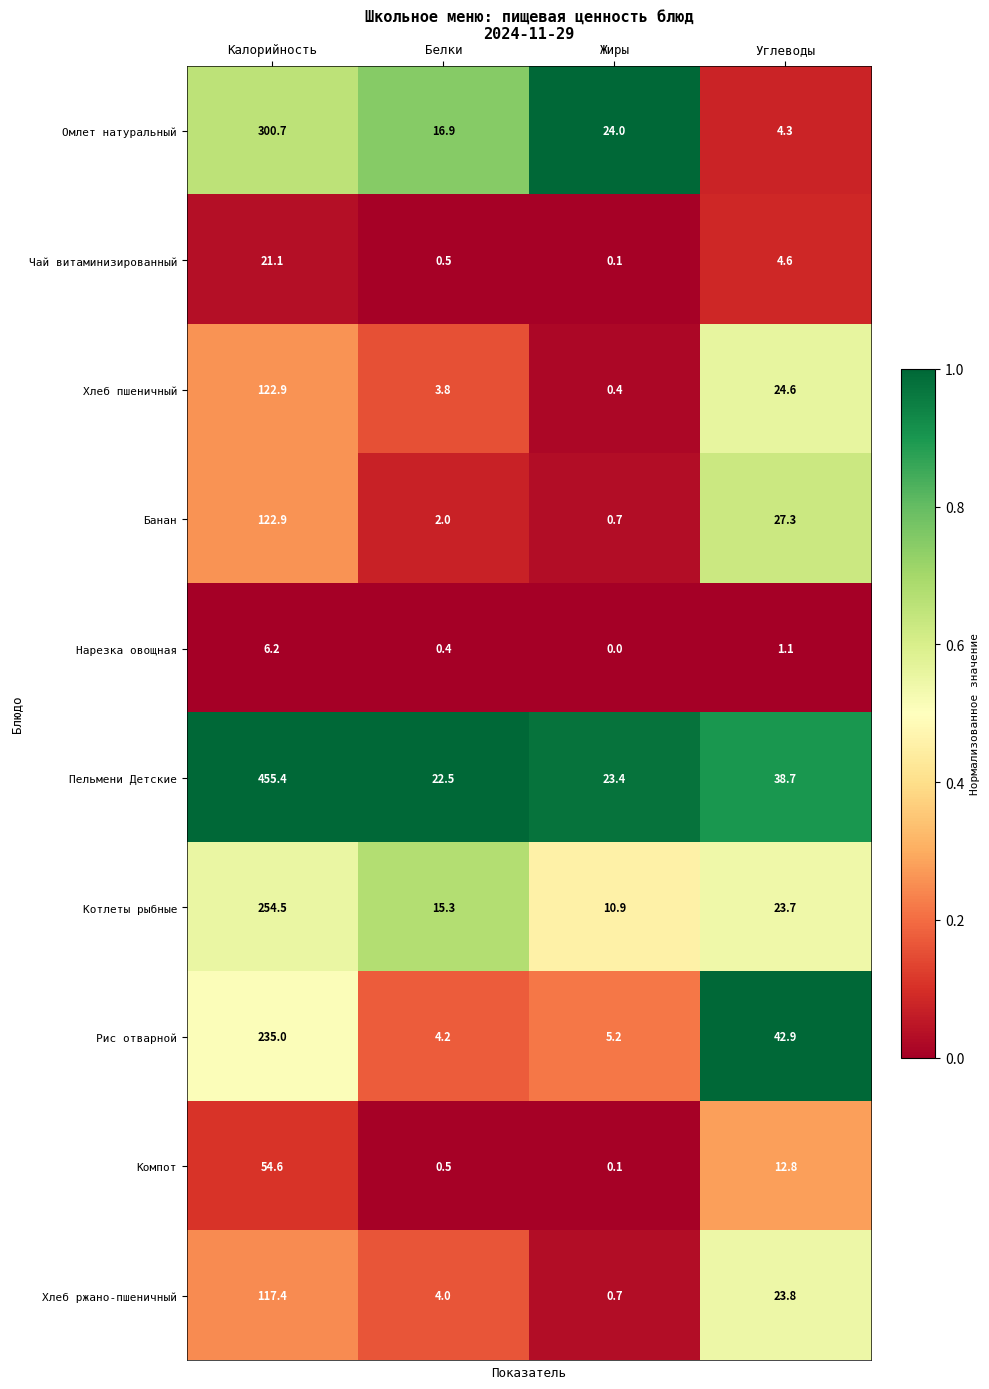

How many categories are shown in the chart?

4